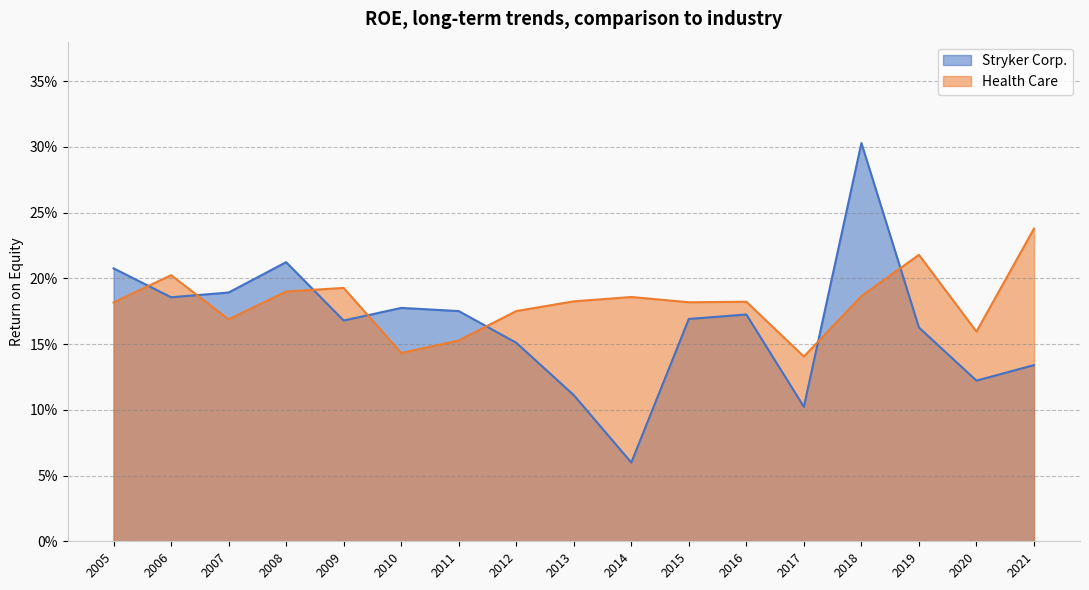

How many categories are shown in the chart?

17